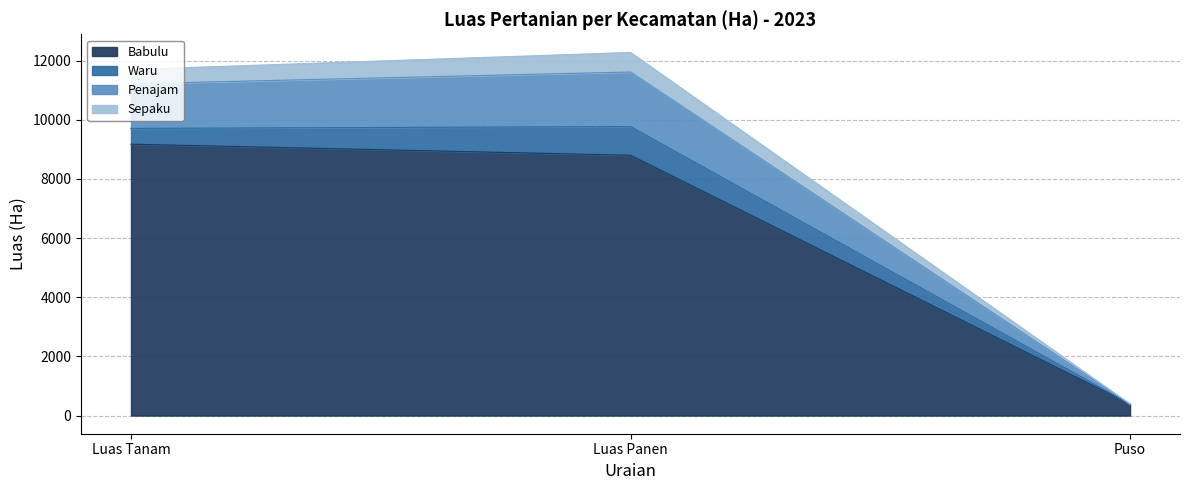

What value does the Babulu series have at Puso?

390.0